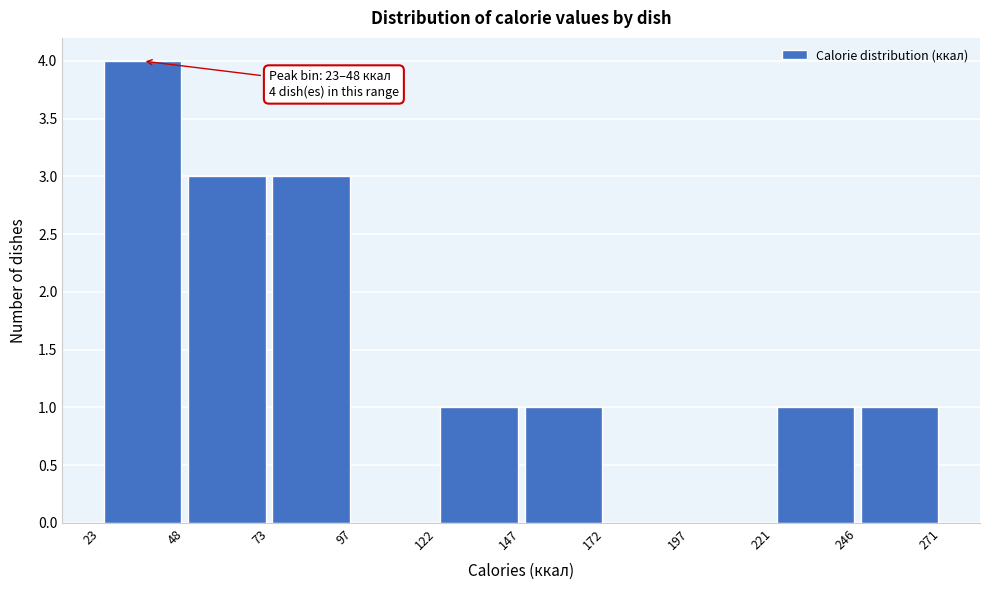

Over which range of the x-axis is the bar tallest?

23 to 48